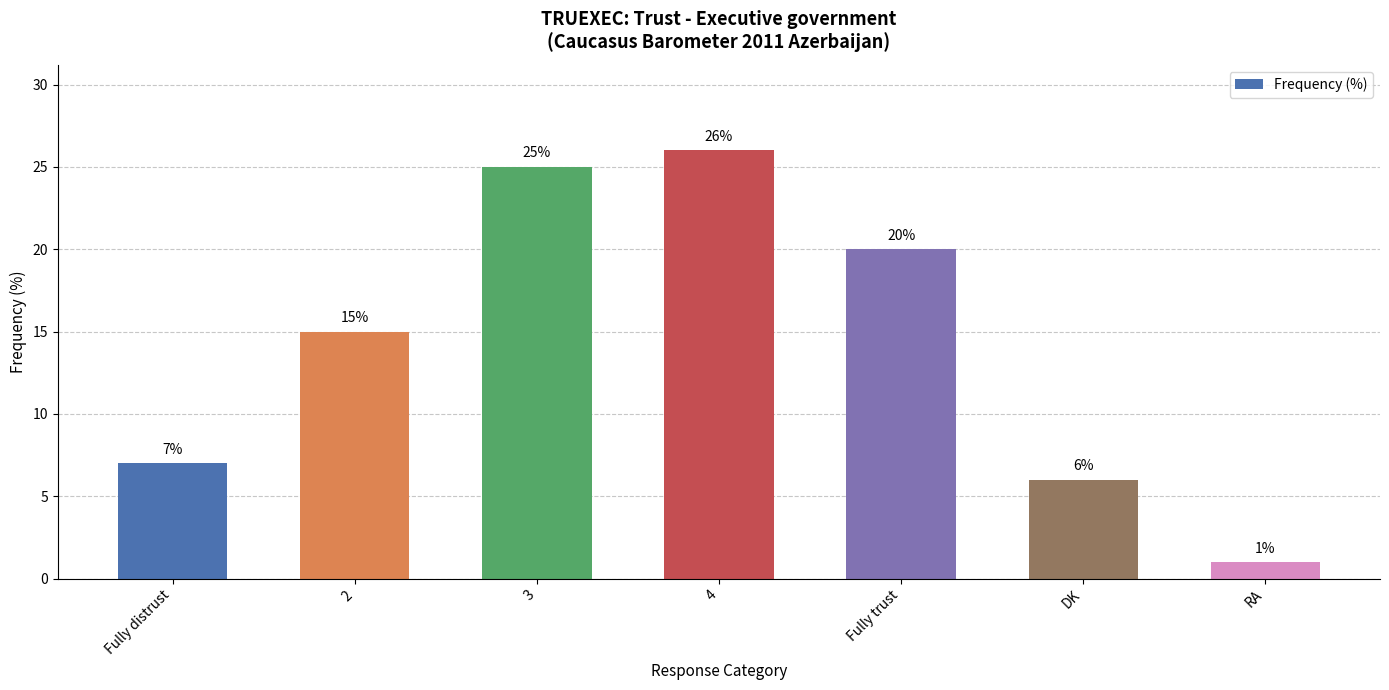

What is the minimum value shown in the chart?

1